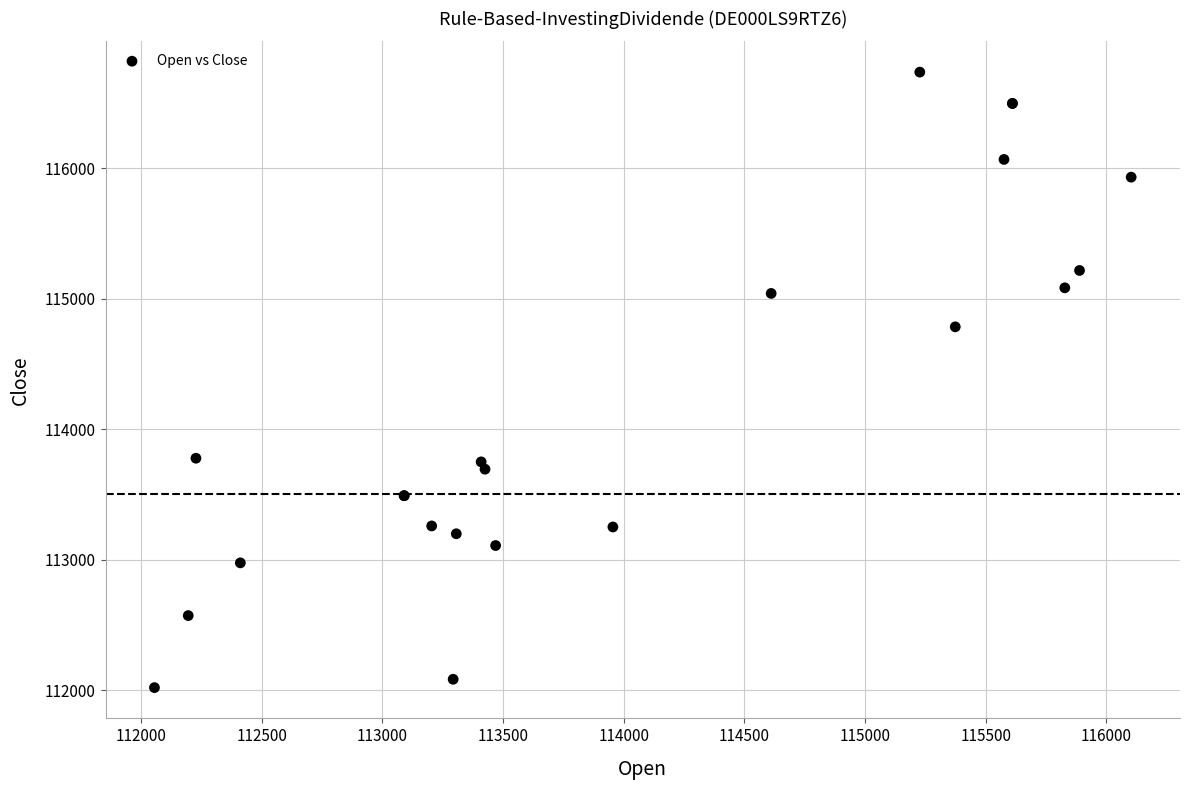

What Y value in the scatter plot is closest to 114377?

114784